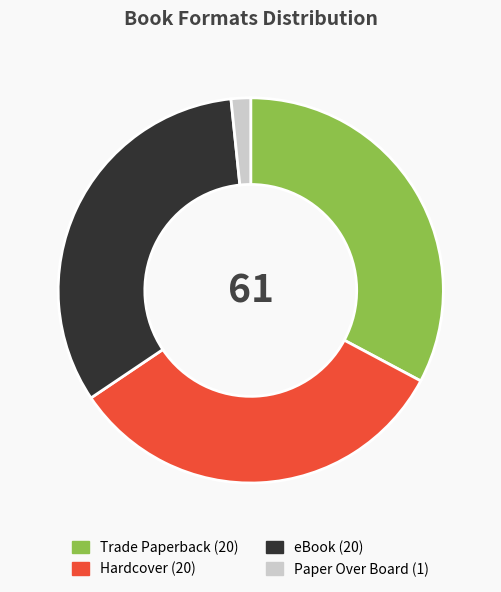

True or false: Trade Paperback accounts for 33% of the total.

True